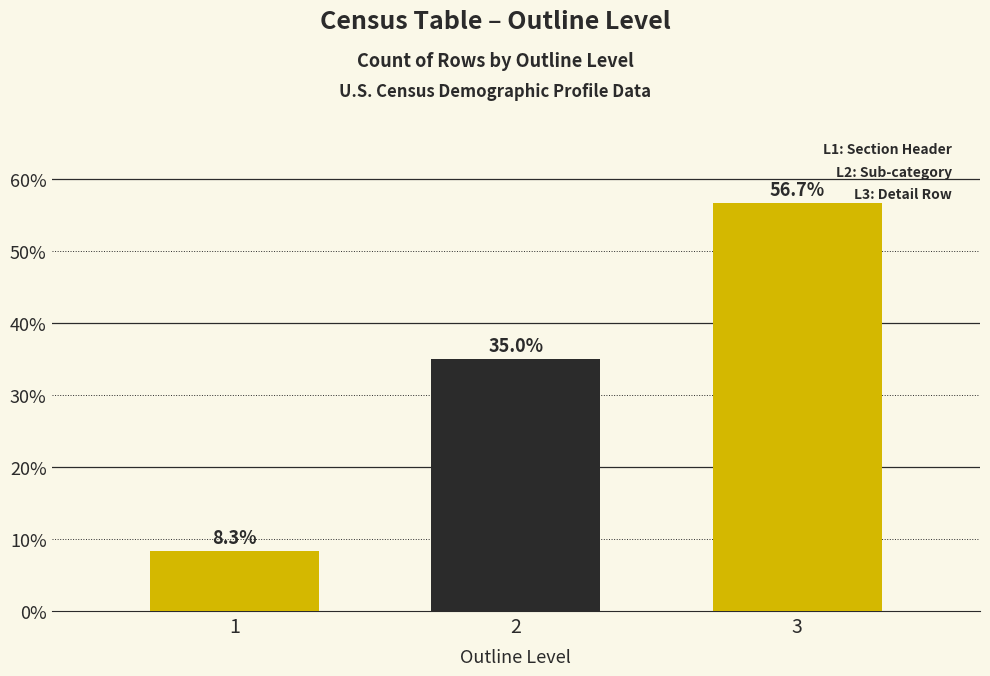

Reading left to right, what are all the values shown in this chart?

8.3	35.0	56.7